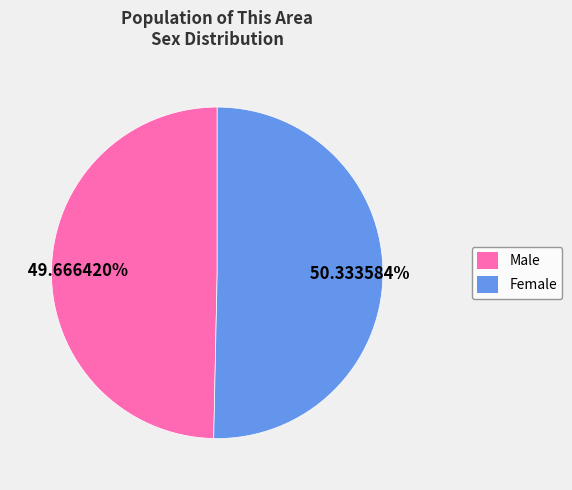

Which category has the smallest portion of the pie?

Male